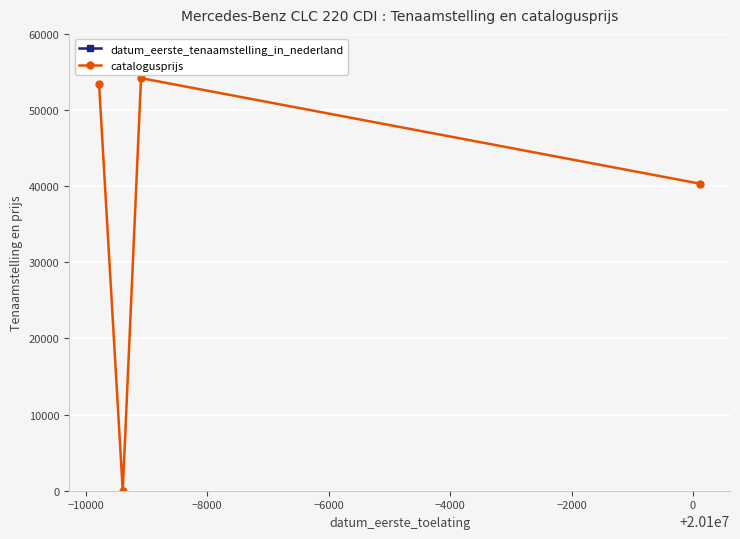

True or false: catalogusprijs has more than 2 interior local peaks.

False